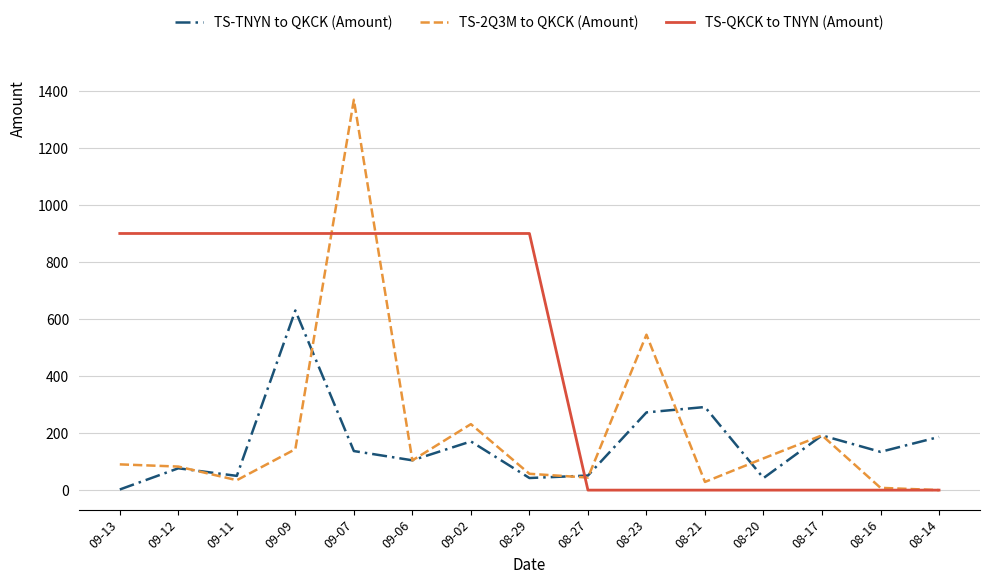

True or false: TS-TNYN to QKCK (Amount) and TS-QKCK to TNYN (Amount) cross at least once.

True